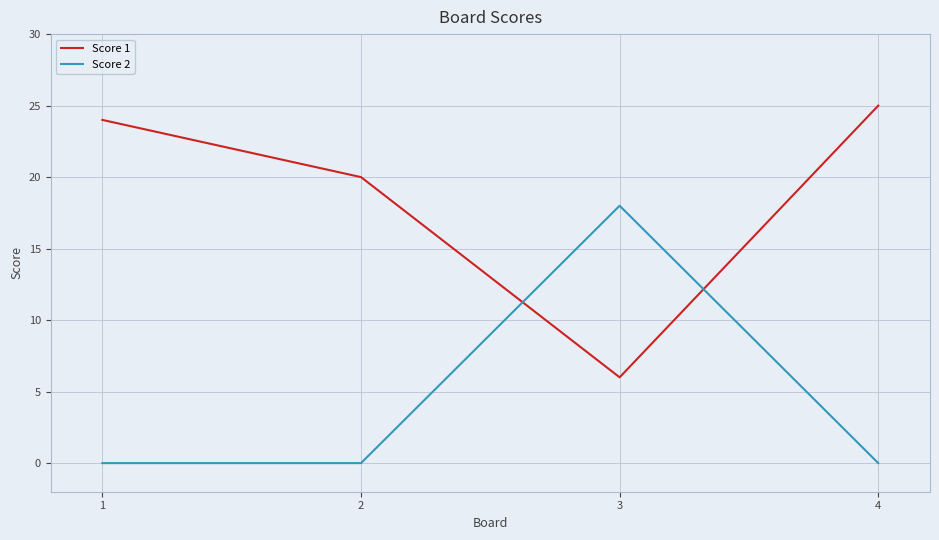

What is the difference between the maximum and minimum values in the Score 2 series?

18